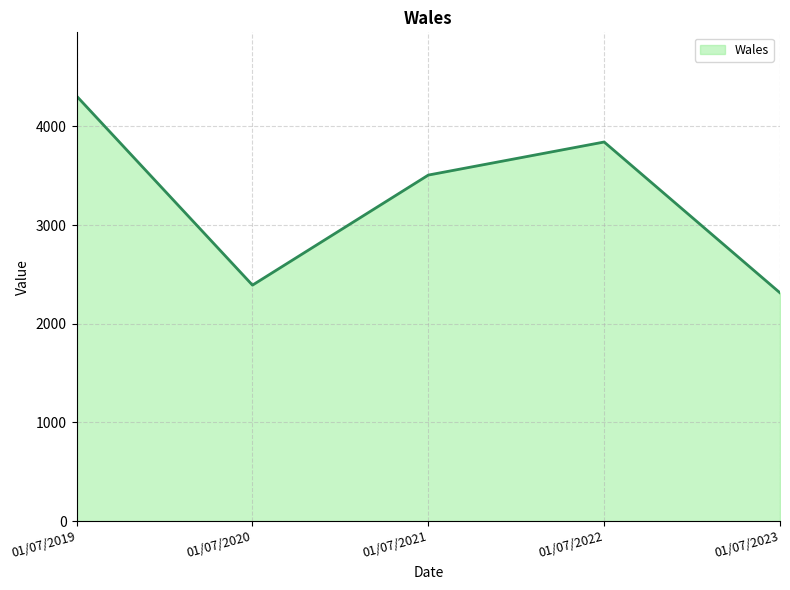

Rank the categories by value from lowest to highest.

01/07/2023, 01/07/2020, 01/07/2021, 01/07/2022, 01/07/2019